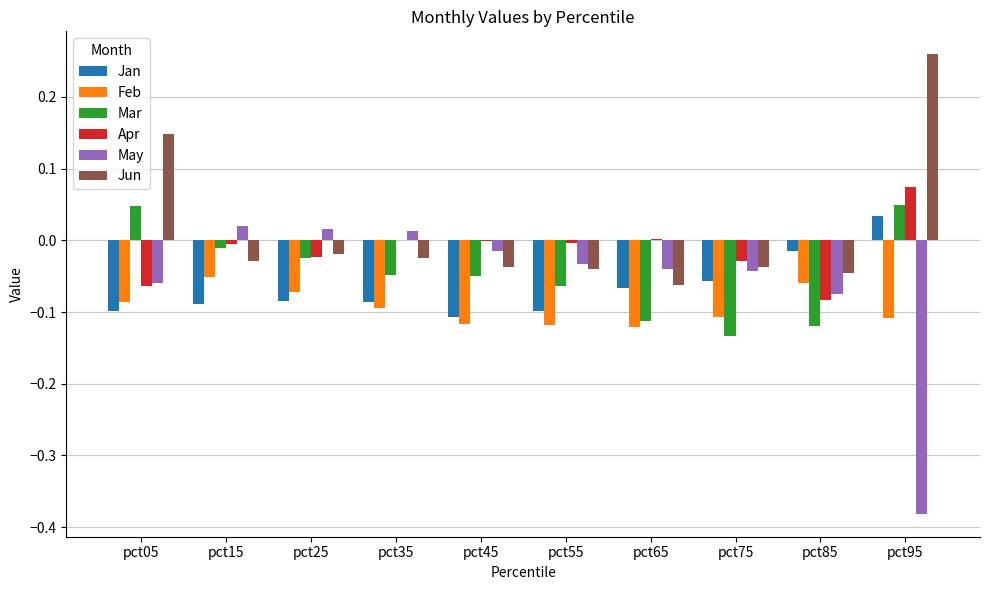

Which category has the highest value in the Jun series?

pct95